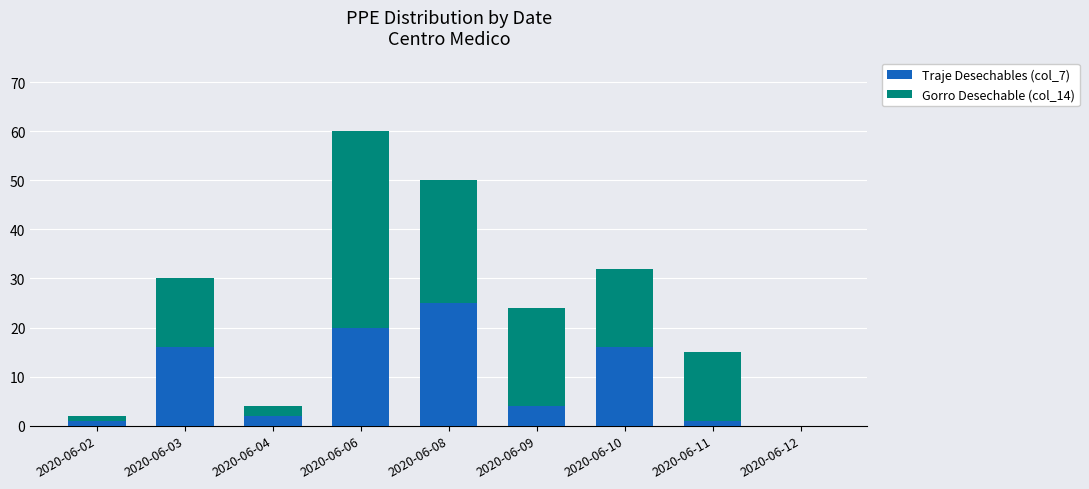

What is the maximum value for Traje Desechables (col_7)?

25